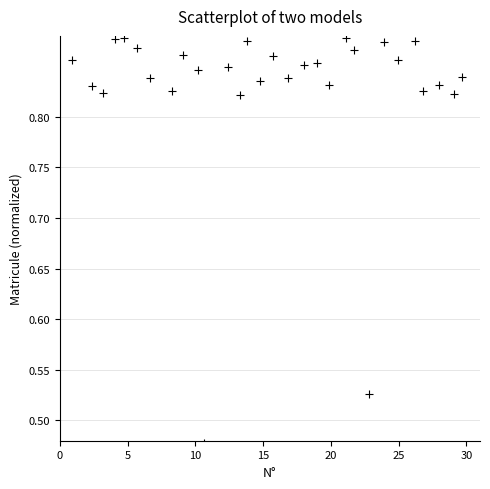

What is the range of X values (max minus min)?

28.7